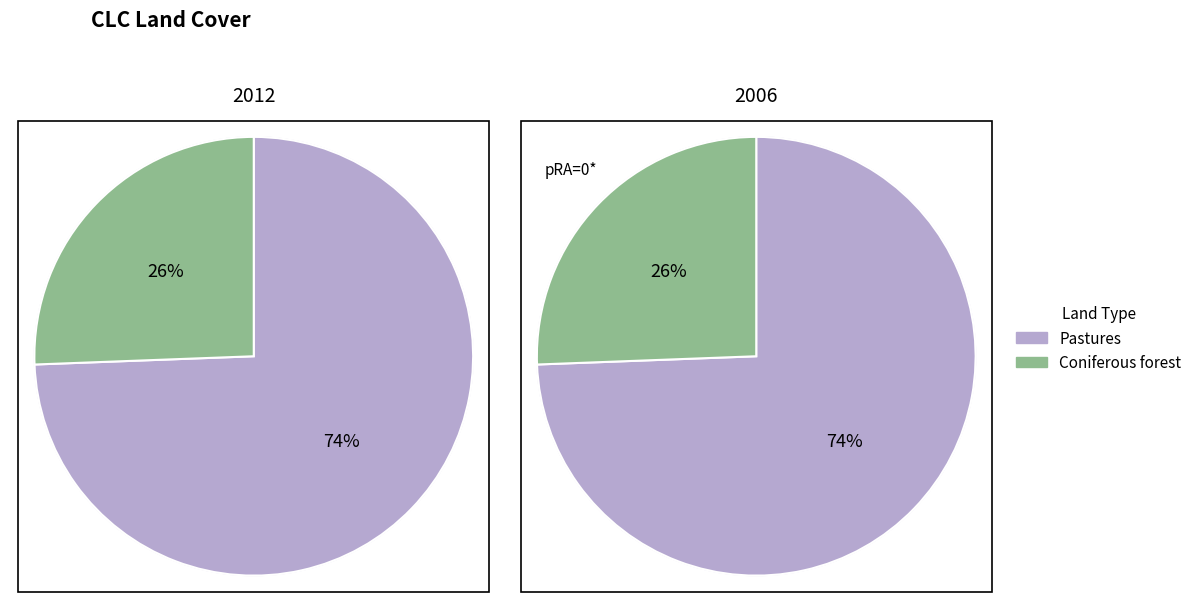

What percentage do Pastures and Coniferous forest together represent?

100.0%